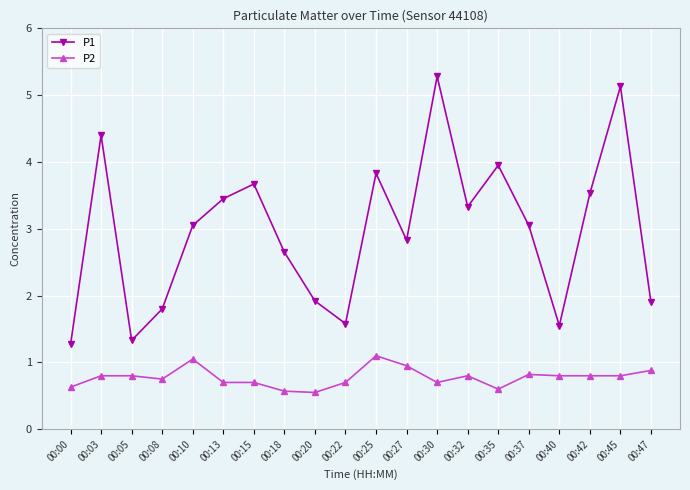

True or false: P1 has more than 1 interior local peaks.

True